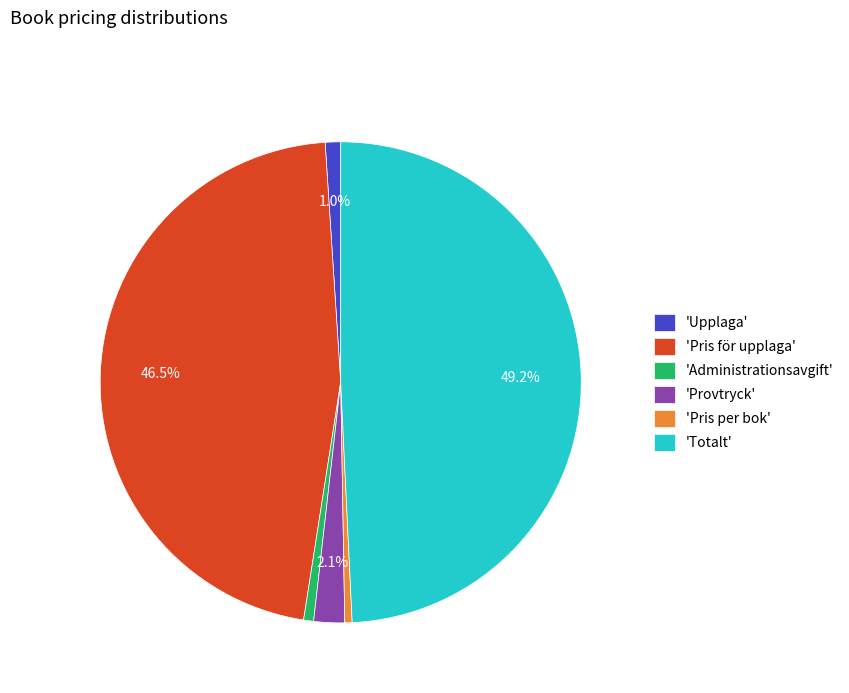

Is there any slice that represents more than half of the pie?

No